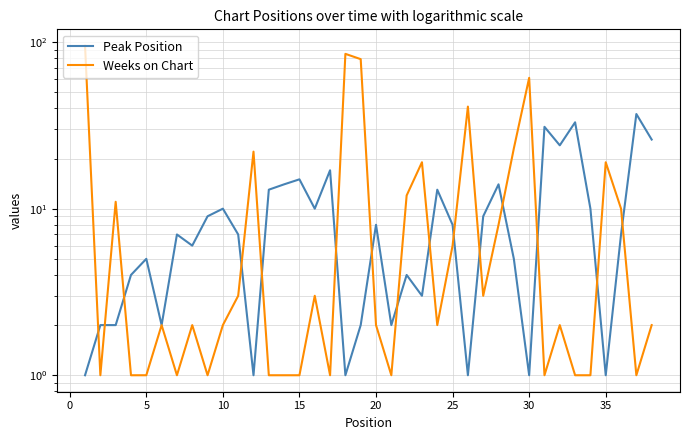

Is the value of Peak Position at 27 greater than the value of Weeks on Chart at 12?

Yes